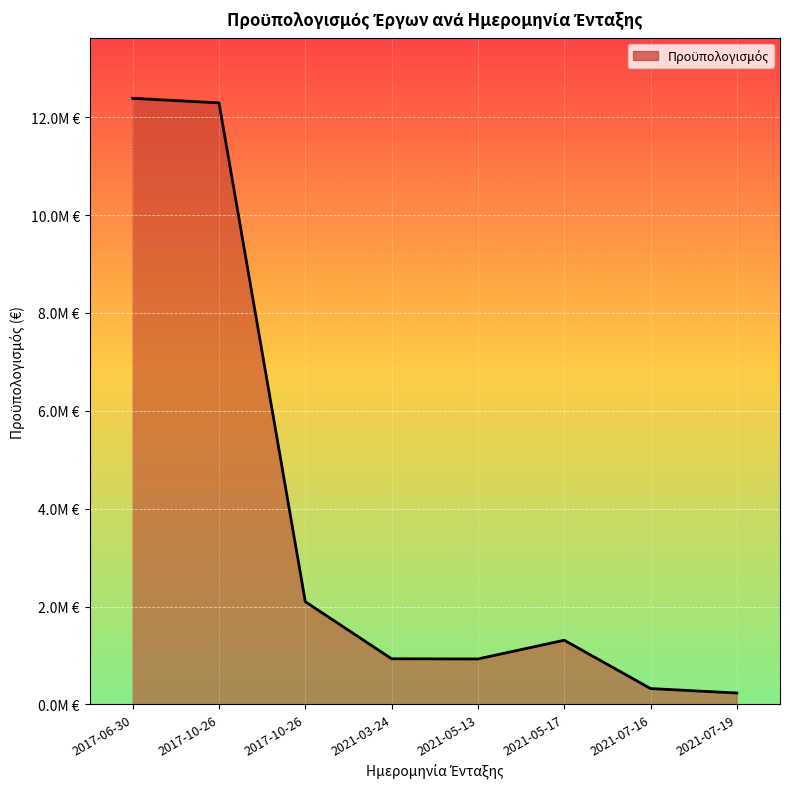

Does the chart display data point markers on the line(s)?

No